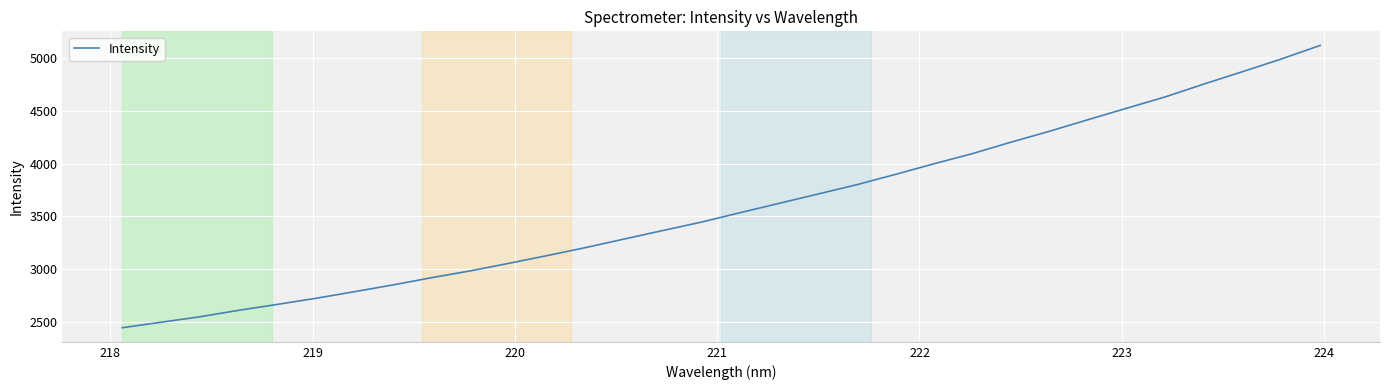

What is the greatest value displayed?

5122.5